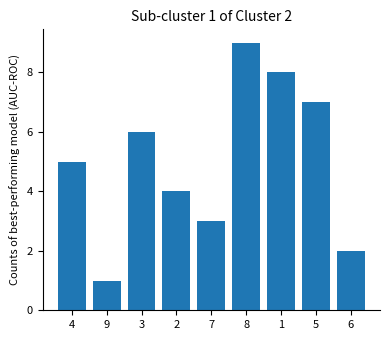

List the labels in order of value, smallest first.

9, 6, 7, 2, 4, 3, 5, 1, 8